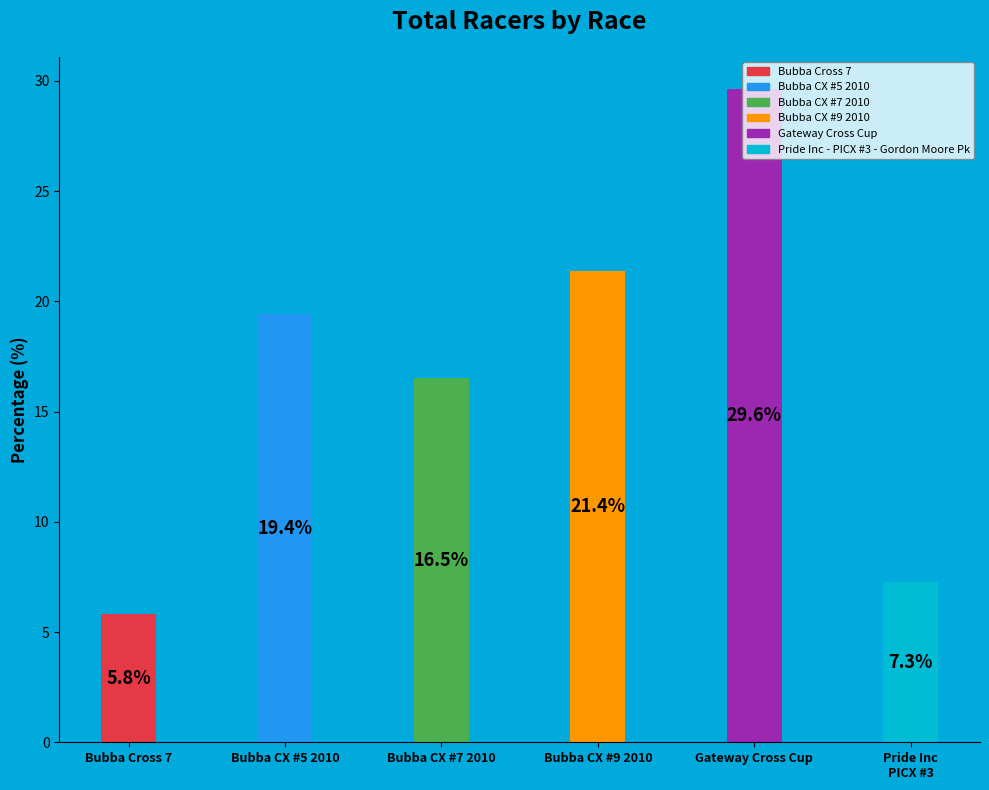

Approximately how many times larger is the value at Bubba Cross 7 compared to Gateway Cross Cup?

0.2